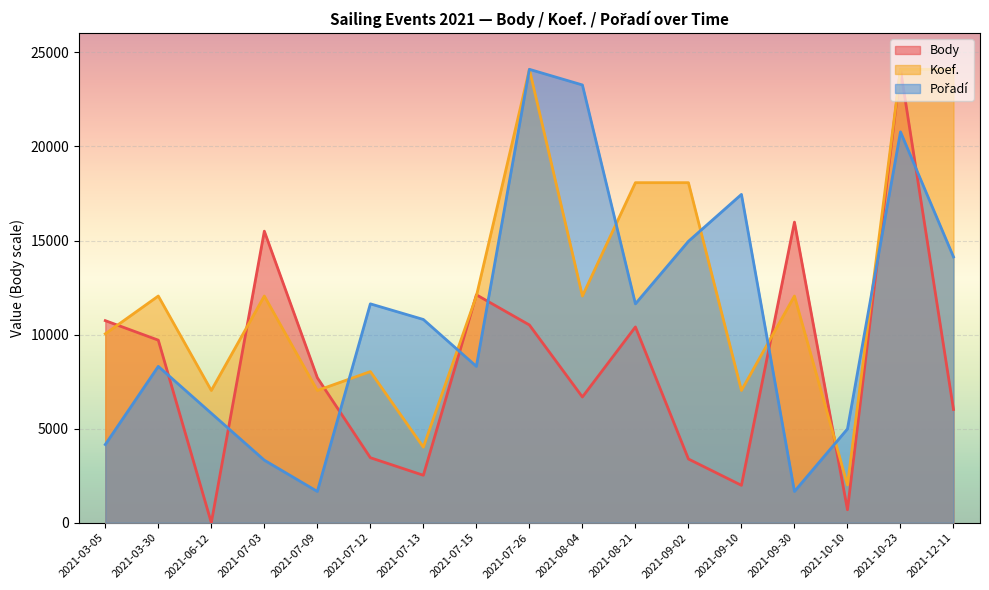

Where is Koef. nearest to the value 13053?

2021-03-30